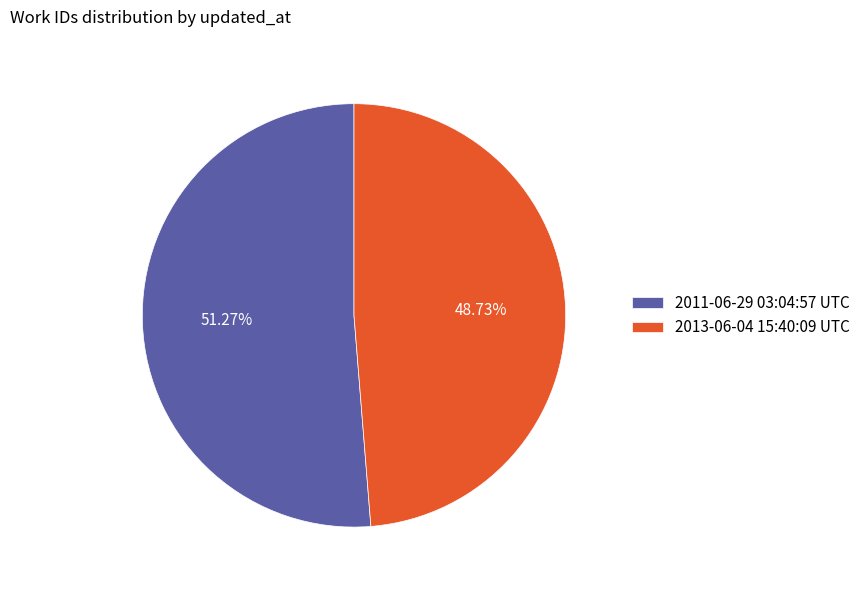

Which slice represents more than half of the pie?

2011-06-29 03:04:57 UTC